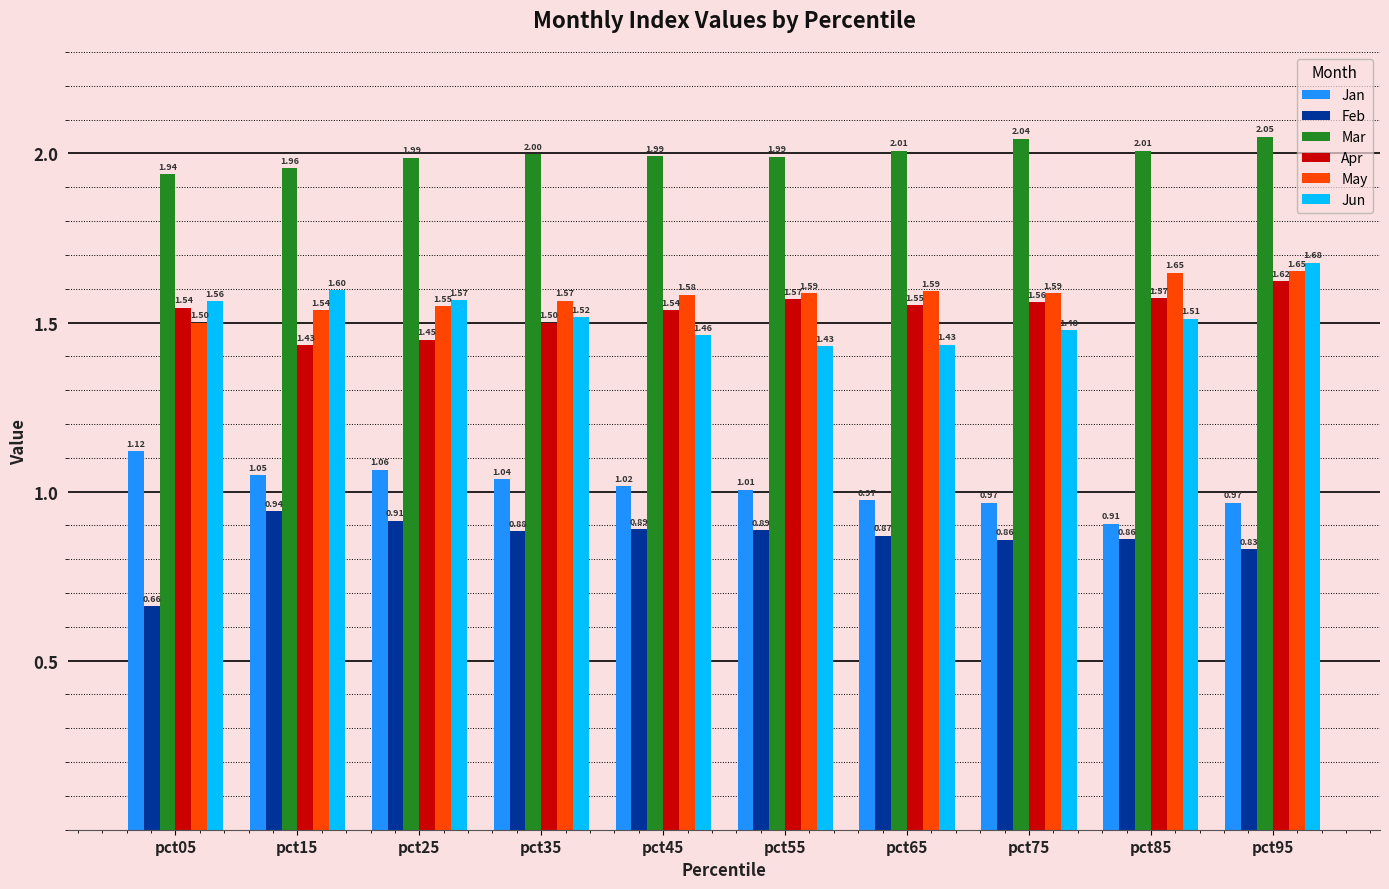

At which label is Mar closest to 1?

pct05